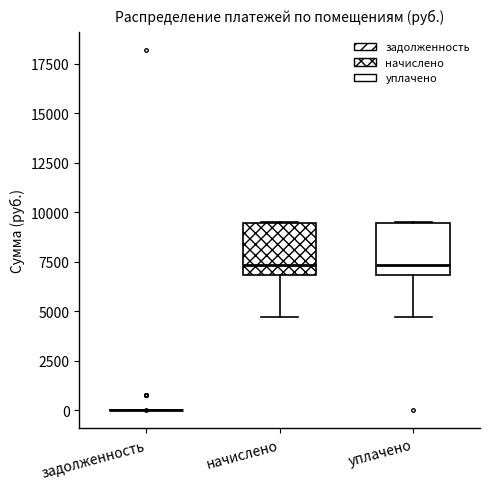

Reading left to right, transcribe this box plot: for each box, give where its median line is, the range the box spans, and where its two whiskers end, as read against the y-axis. The values are not printed on the chart, so give them approximately, as read against the axis.

задолженность: box collapsed to a line at 0, whiskers 0 to 0
начислено: median 7500, box 7000 to 9500, whiskers 4500 to 9500
уплачено: median 7500, box 7000 to 9500, whiskers 4500 to 9500